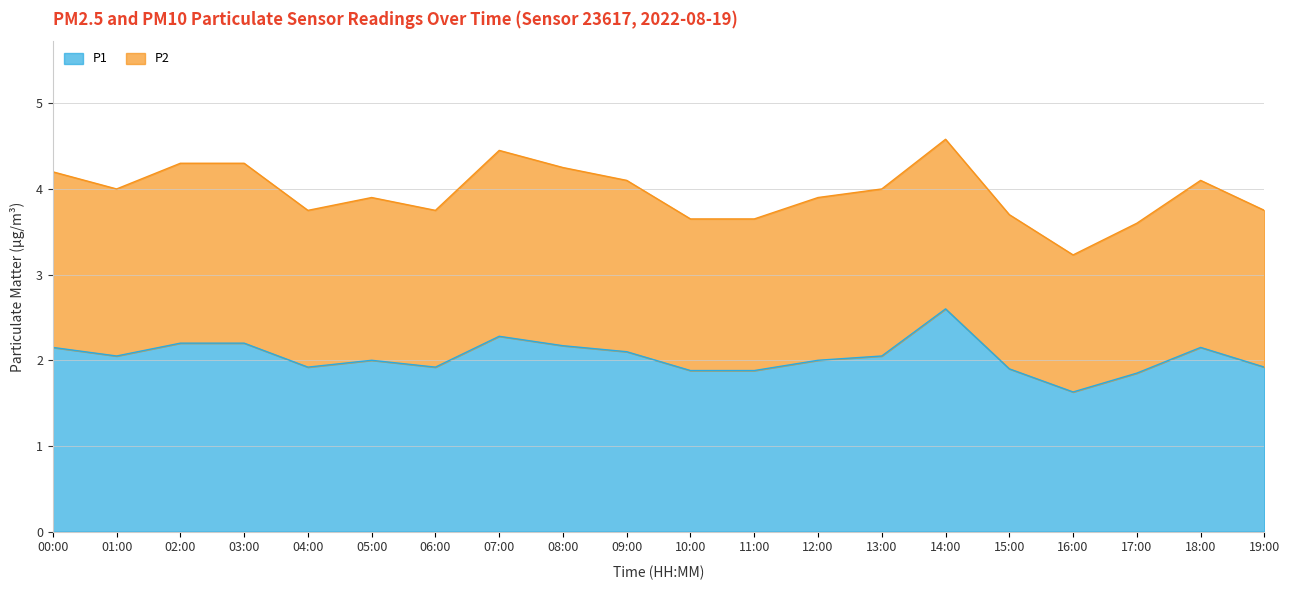

List the labels in order of value, largest first.

14:00, 07:00, 02:00, 03:00, 08:00, 00:00, 18:00, 09:00, 01:00, 13:00, 05:00, 12:00, 04:00, 06:00, 19:00, 15:00, 10:00, 11:00, 17:00, 16:00